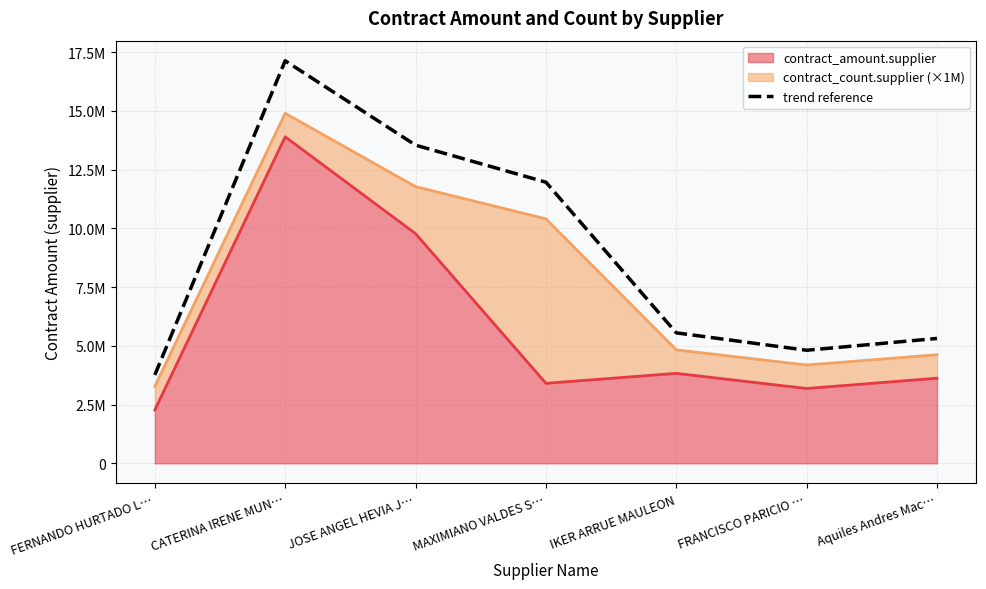

Reading left to right, what are all the values shown in this chart?

FERNANDO HURTADO L…=3761015.5	CATERINA IRENE MUN…=17131170.5	JOSE ANGEL HEVIA J…=13541250.0	MAXIMIANO VALDES S…=11964207.9	IKER ARRUE MAULEON=5551827.7	FRANCISCO PARICIO …=4811040.5	Aquiles Andres Mac…=5314426.9